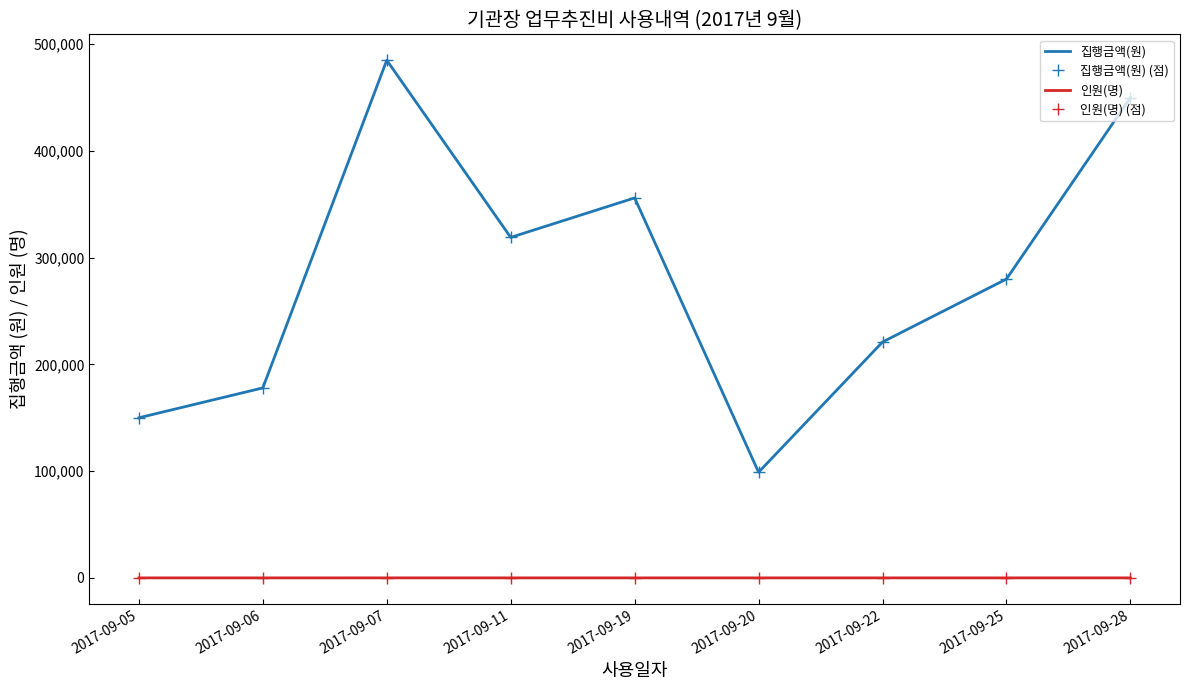

True or false: 집행금액(원) and 인원(명) cross at least once.

False